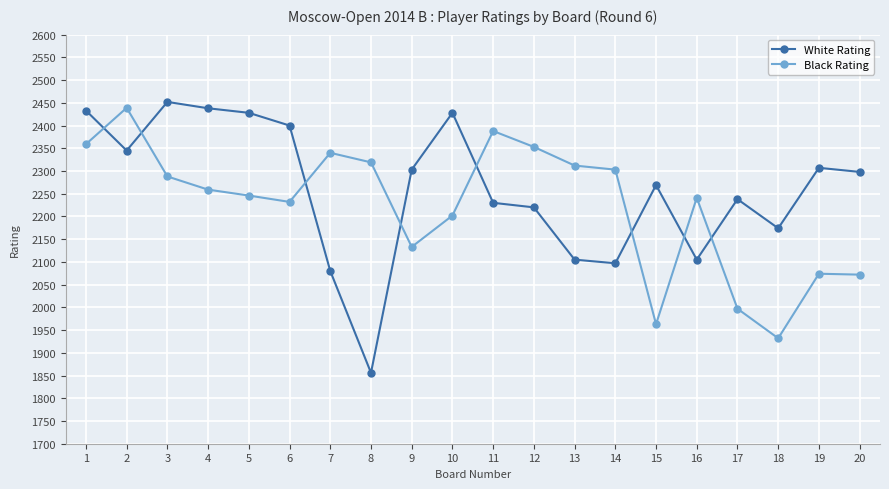

List the series in order of their overall mean, lowest first.

Black Rating, White Rating